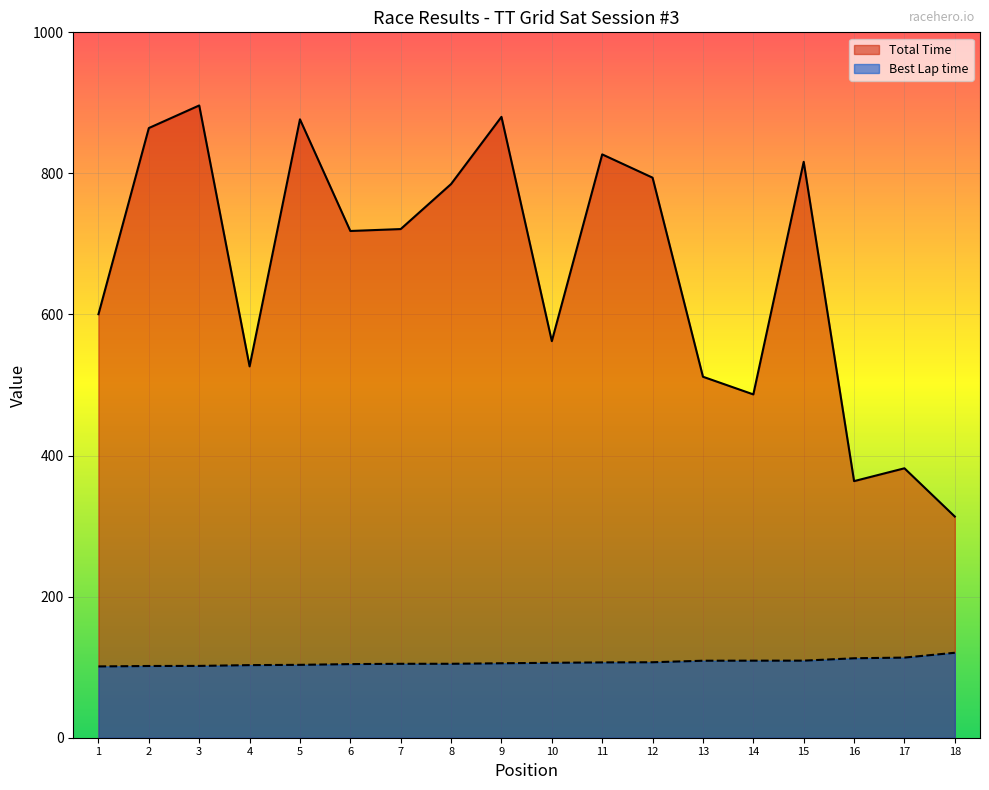

True or false: Best Lap time and Total Time intersect in this chart.

False